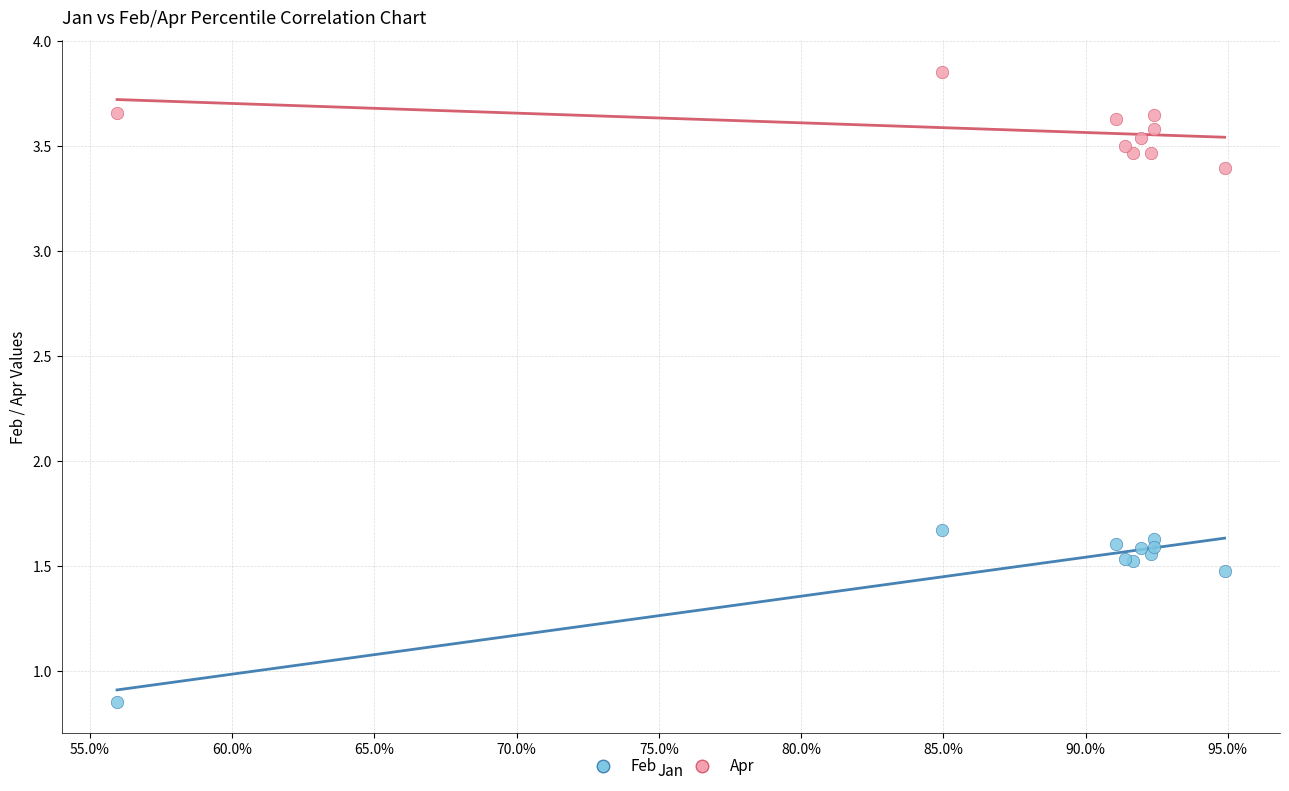

Which series contains the lowest Y value?

Feb